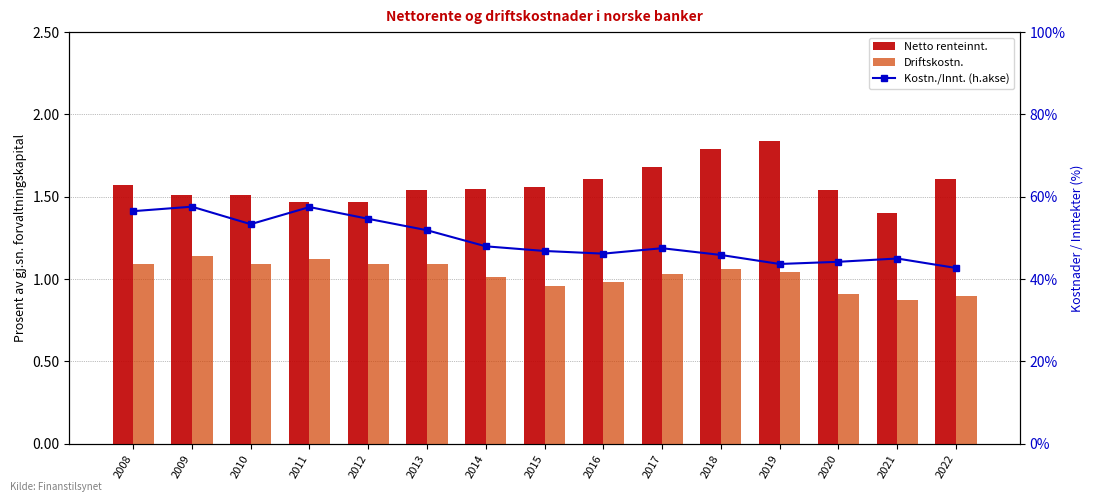

Rank the categories by Netto renteinnt. value from lowest to highest.

2021, 2011, 2012, 2009, 2010, 2013, 2020, 2014, 2015, 2008, 2016, 2022, 2017, 2018, 2019